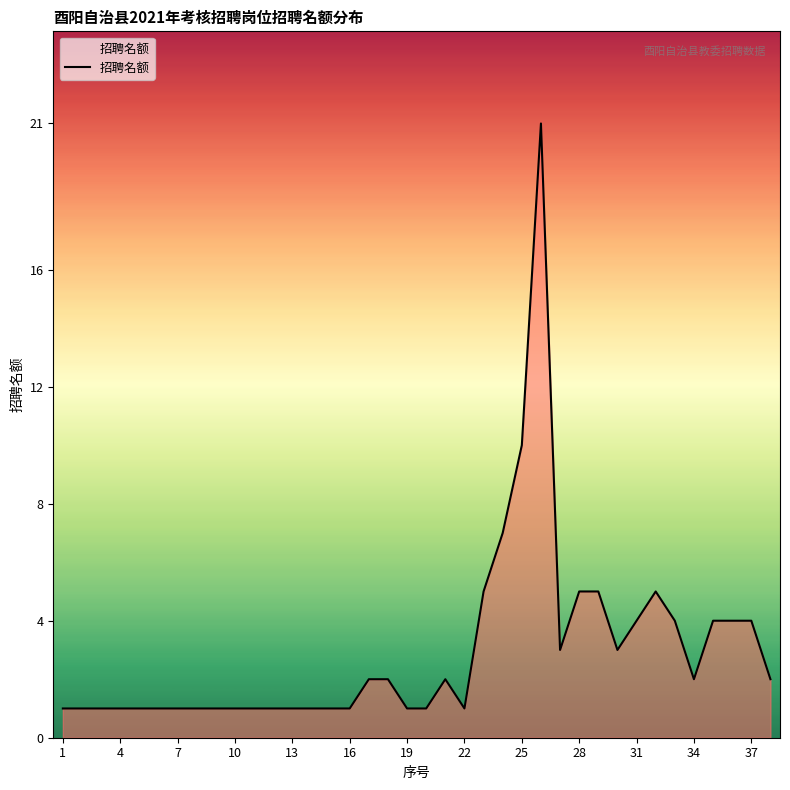

What is the greatest value displayed?

21